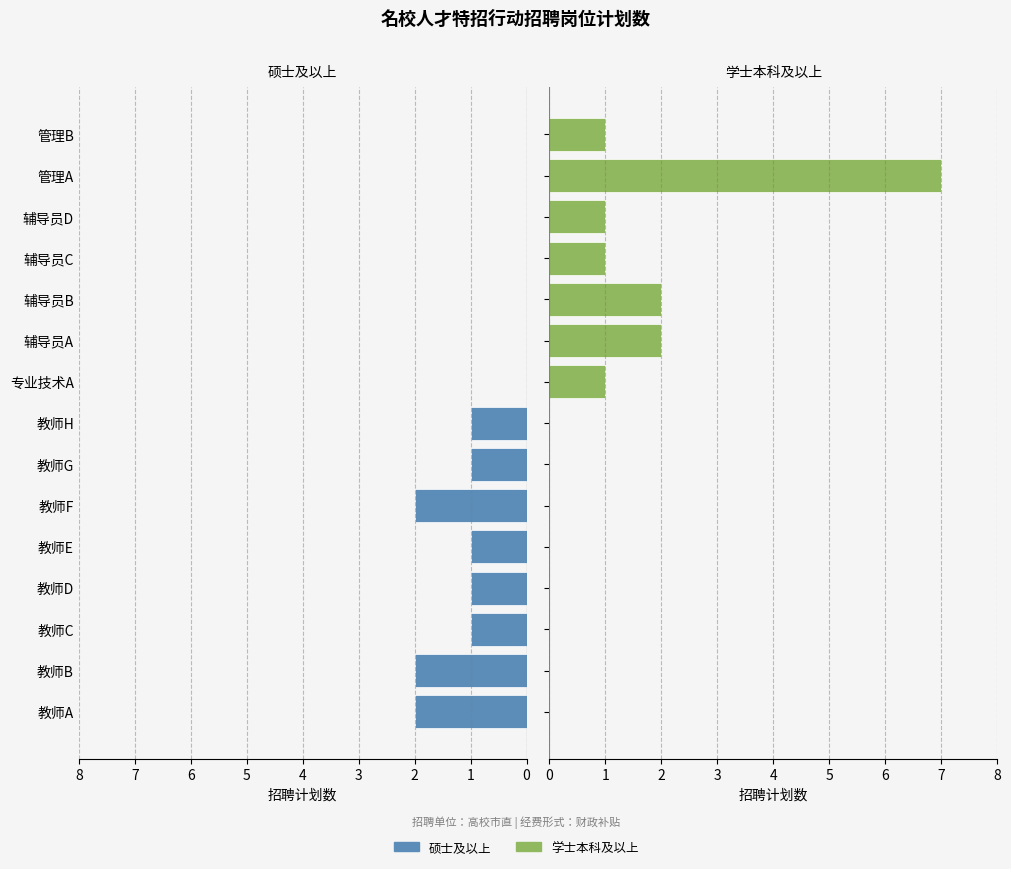

What is the total value across all series at 辅导员D?

1